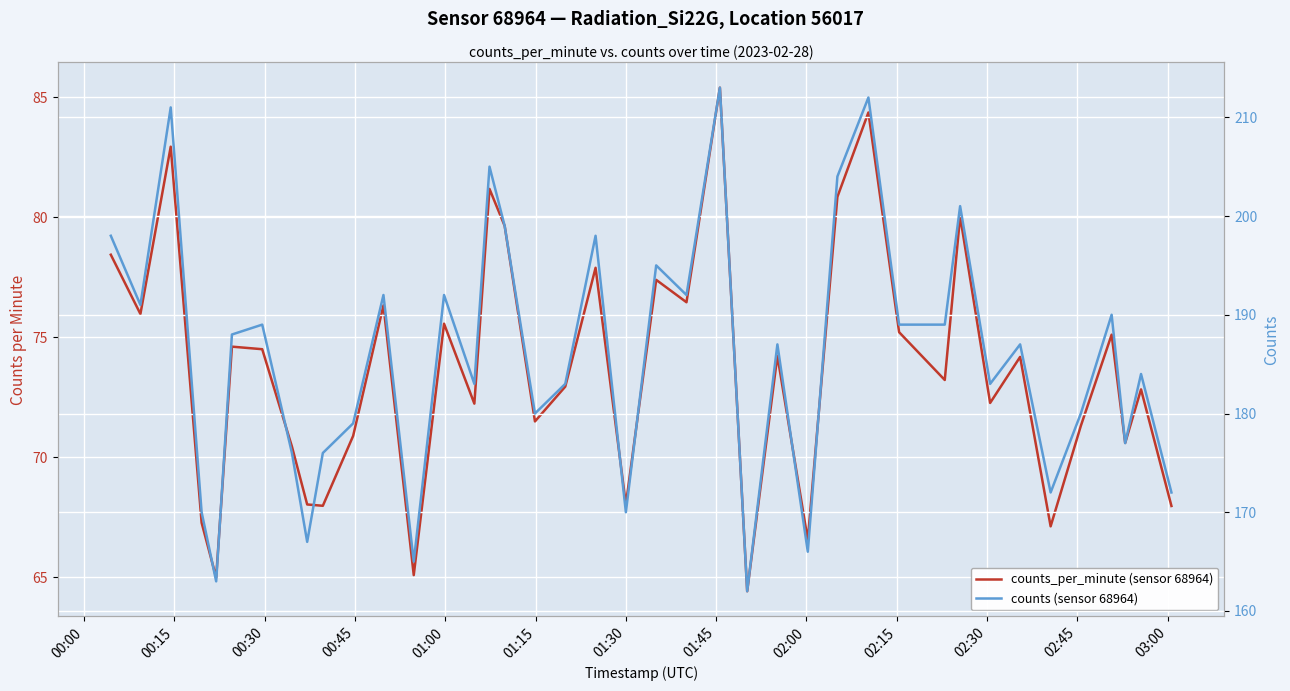

How many lines are shown in the chart?

2